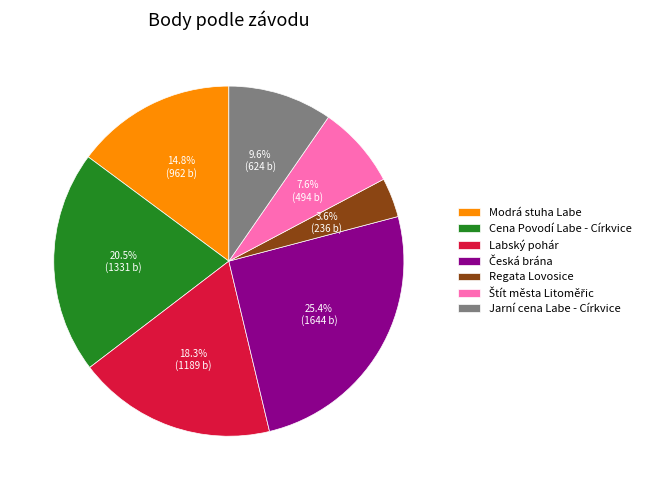

Between Cena Povodí Labe - Církvice and Regata Lovosice, which is larger?

Cena Povodí Labe - Církvice